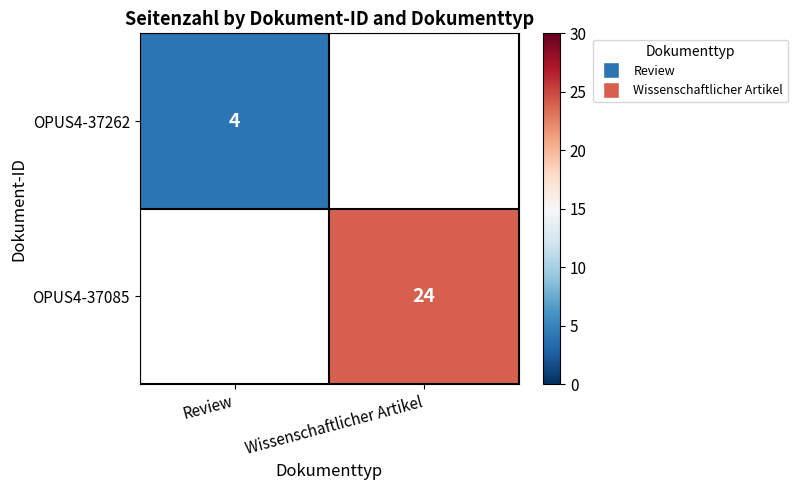

The value of OPUS4-37085 at Wissenschaftlicher Artikel is 24. True or false?

True